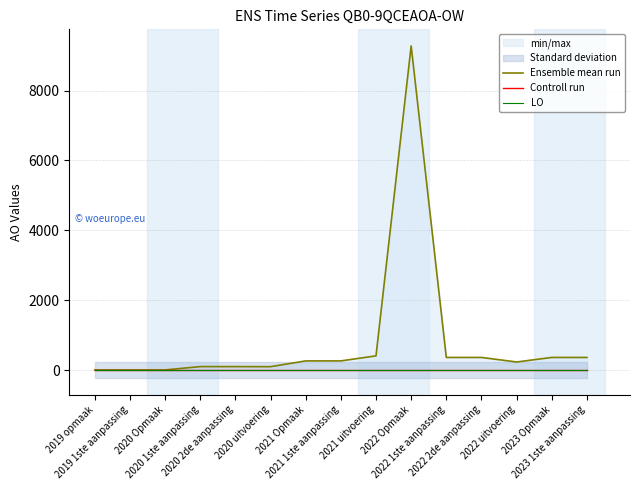

At 2020 2de aanpassing, list the series in order from smallest to largest.

Controll run, LO, Ensemble mean run